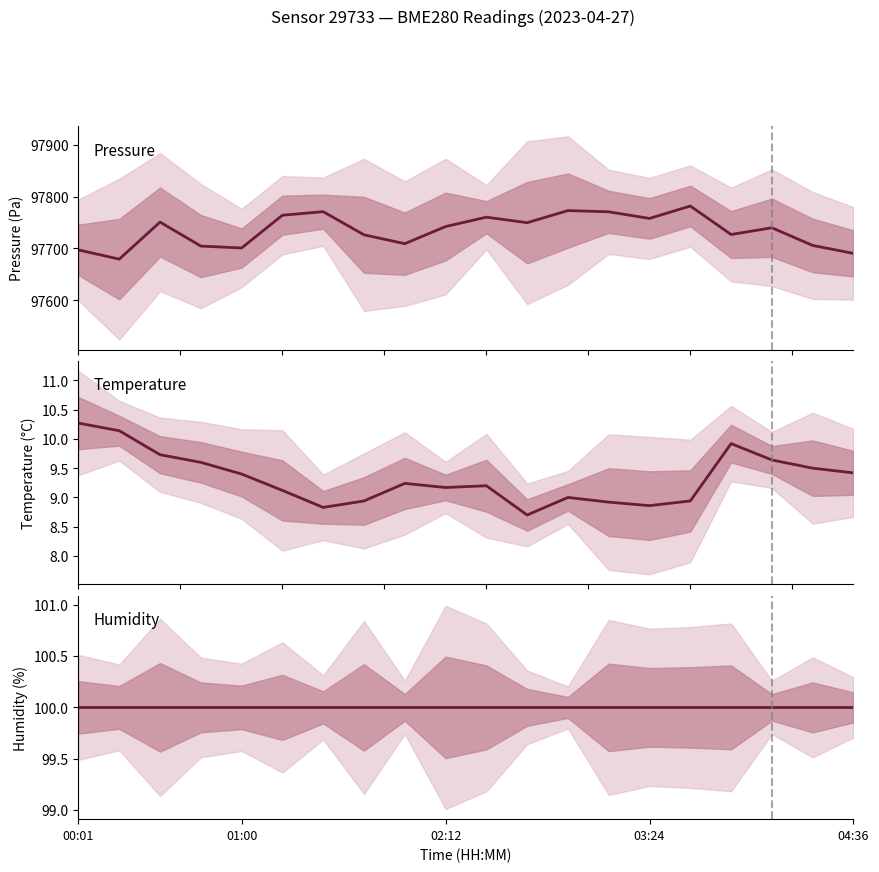

How many values in the pressure series exceed 97742?

10